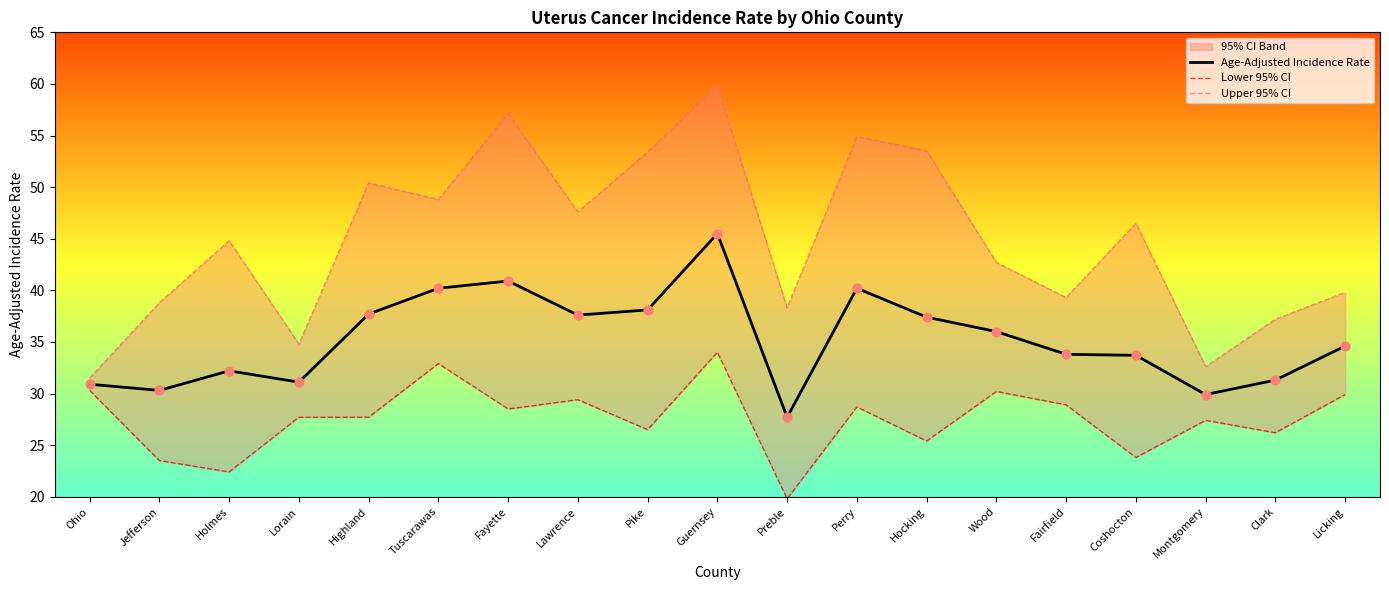

Which category has the highest value in the Age-Adjusted Incidence Rate series?

Guernsey